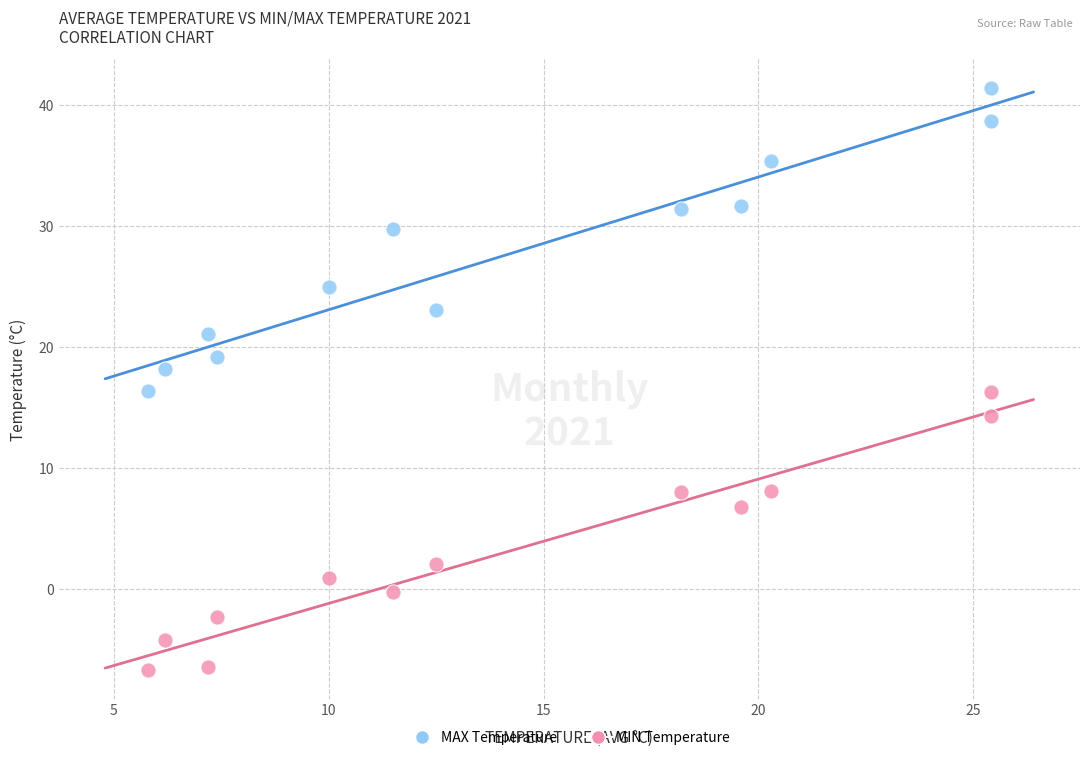

Across all data points, what is the range of X values (max minus min)?

19.6